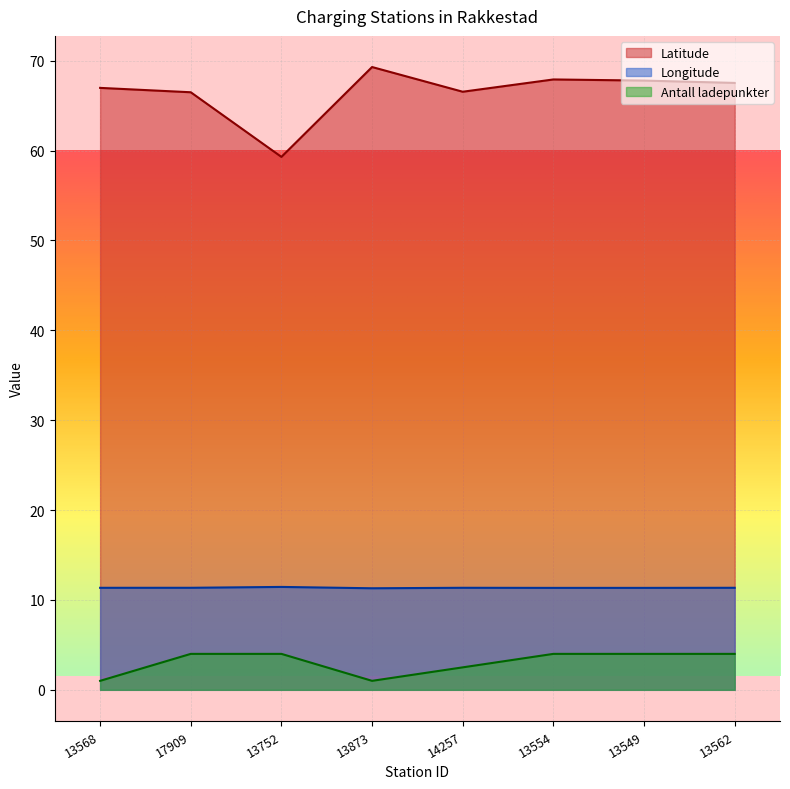

True or false: Longitude and Antall ladepunkter cross at least once.

False